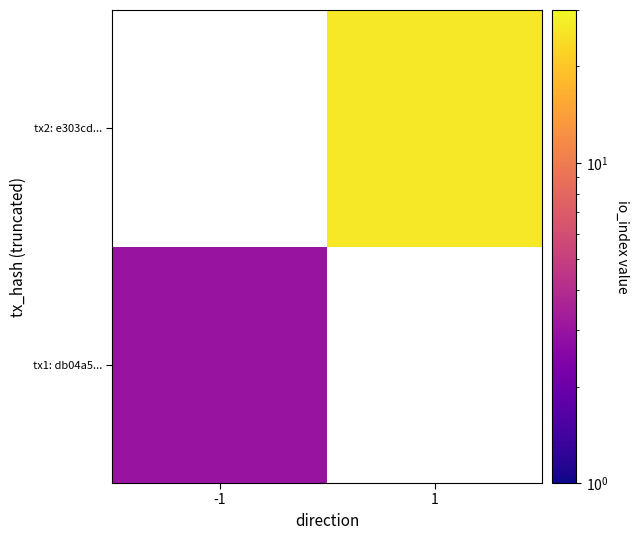

Which series has the widest spread of values?

tx1: db04a5...